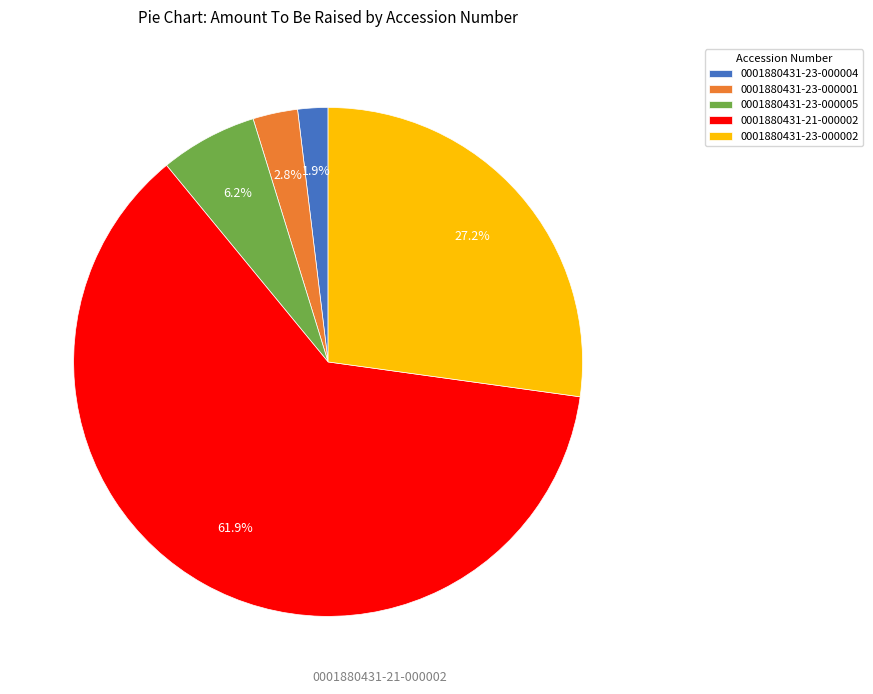

To the nearest percent, what is the difference between the 0001880431-23-000004 and 0001880431-23-000002 slice percentages?

25%